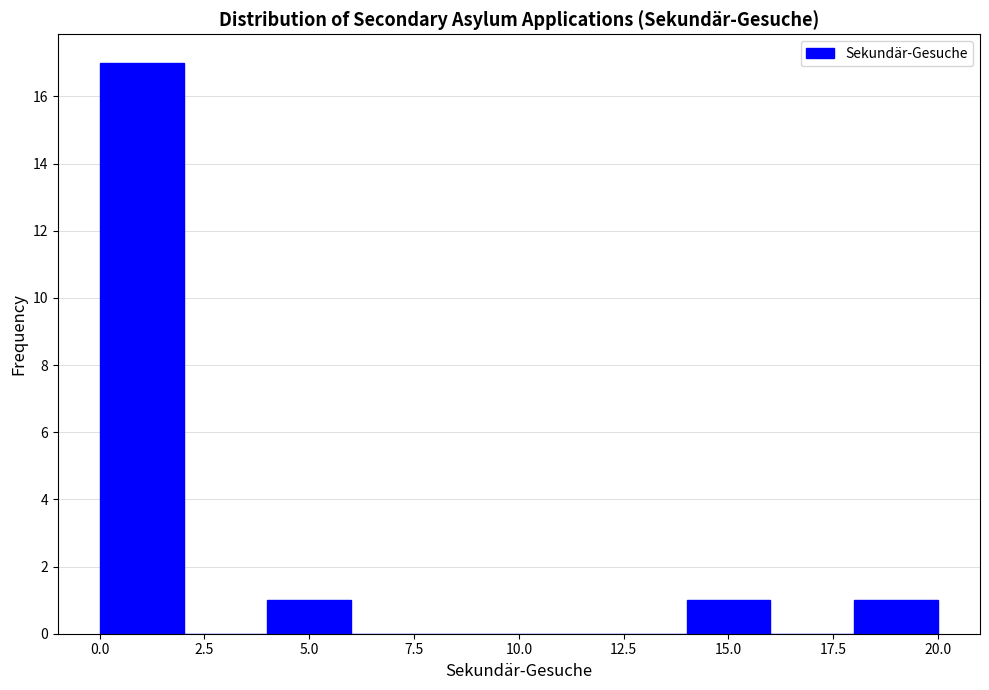

Reading left to right, transcribe this chart: for each bar, give the range it covers on the x-axis and its height. The values are not printed on the chart, so give them approximately, as read against the axis.

0 to 2: 17
2 to 4: 0
4 to 6: 1
6 to 8: 0
8 to 10: 0
10 to 12: 0
12 to 14: 0
14 to 16: 1
16 to 18: 0
18 to 20: 1